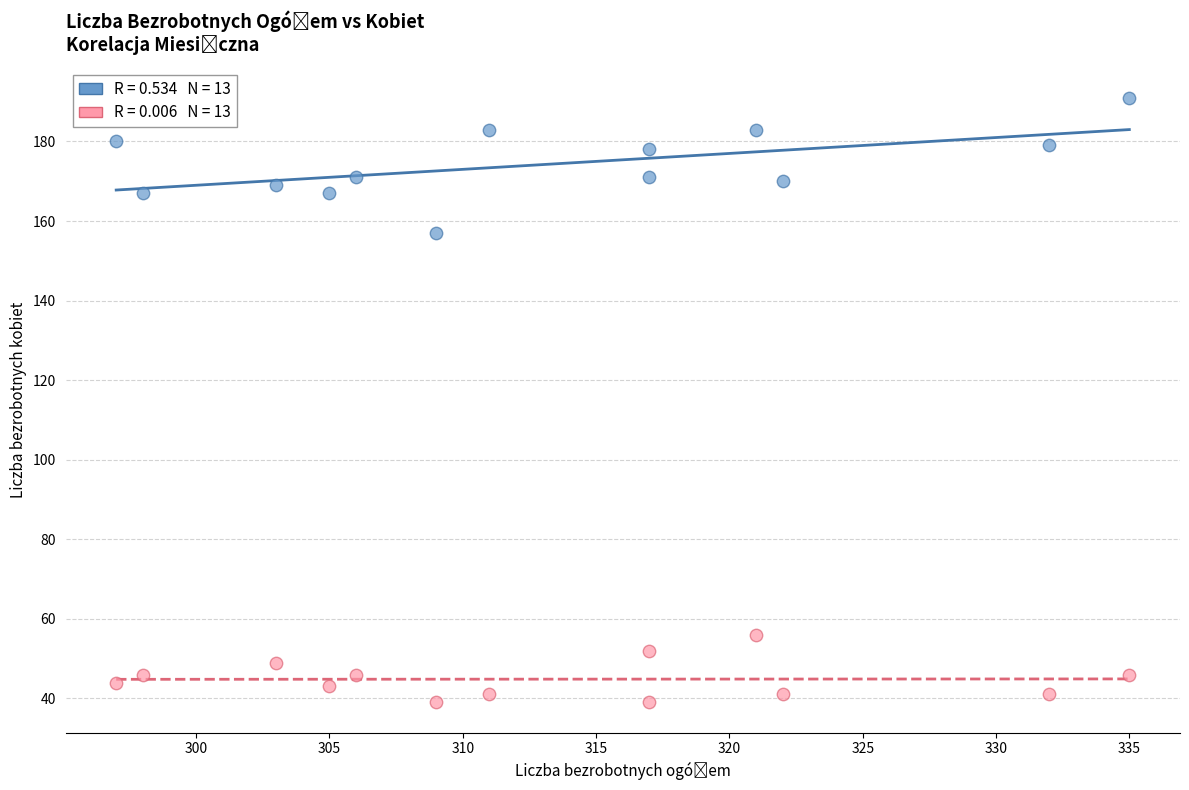

Across all data points, what is the range of X values (max minus min)?

38